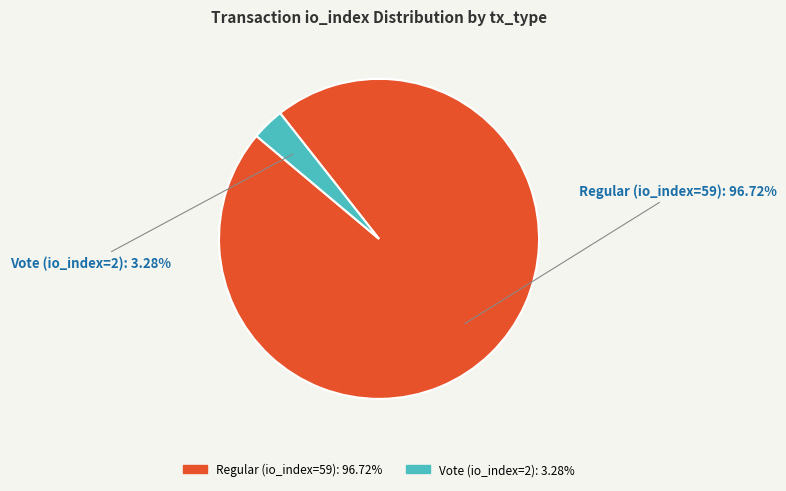

What is the smallest slice in the pie chart?

Vote (io_index=2)